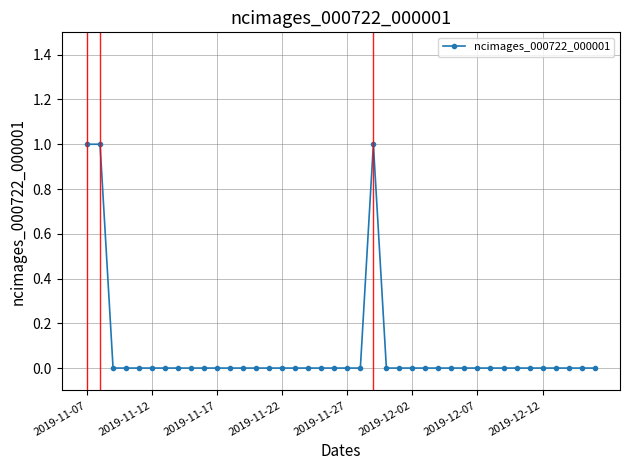

True or false: there are more than 0 points higher than both neighbors.

True